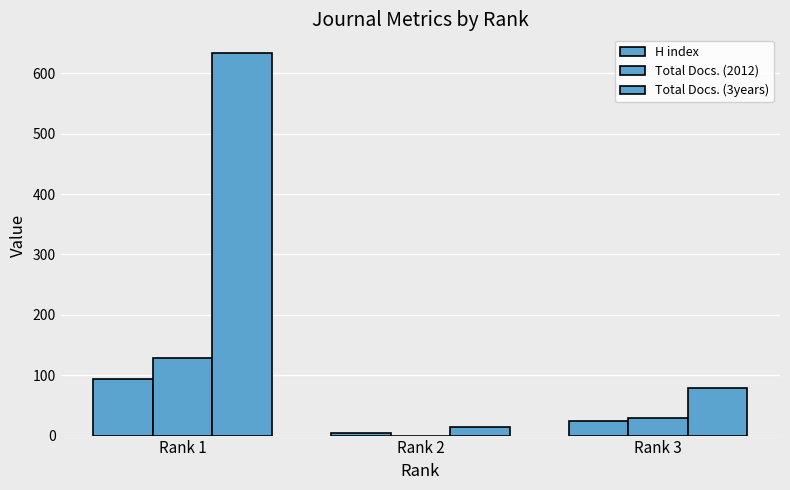

Which category has the lowest value in the H index series?

Rank 2